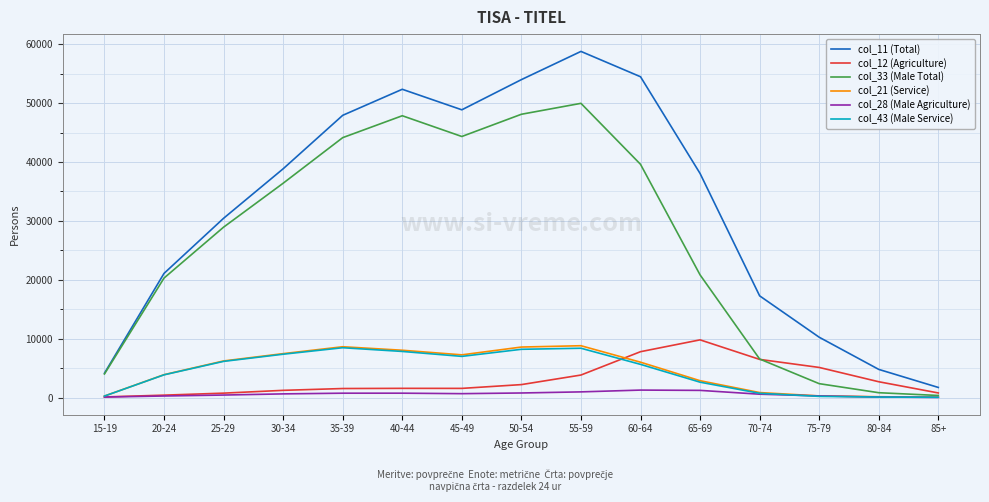

True or false: col_43 (Male Service) and col_11 (Total) intersect in this chart.

False